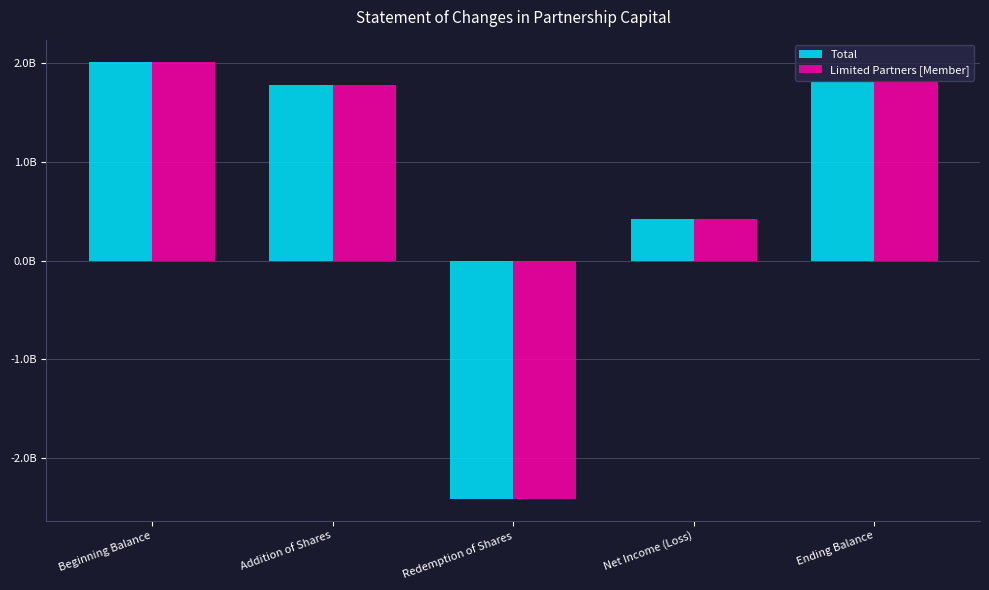

Does the chart contain any negative values?

Yes